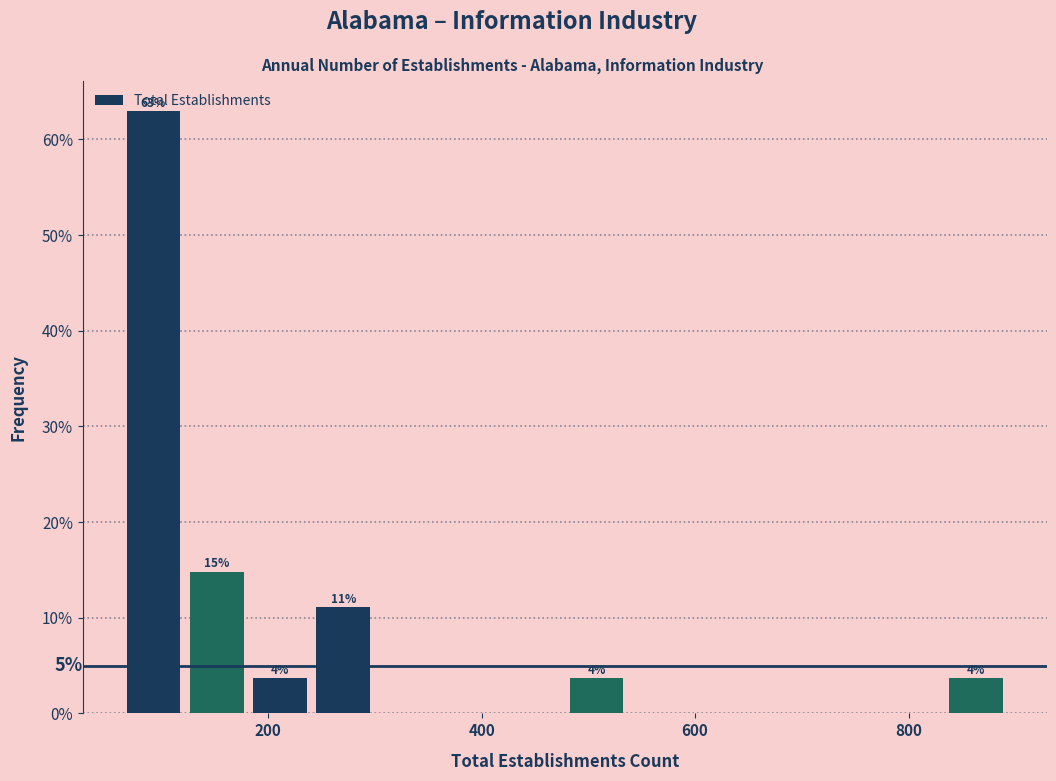

Read against the x-axis, roughly where is the centre of the tallest bar?

100